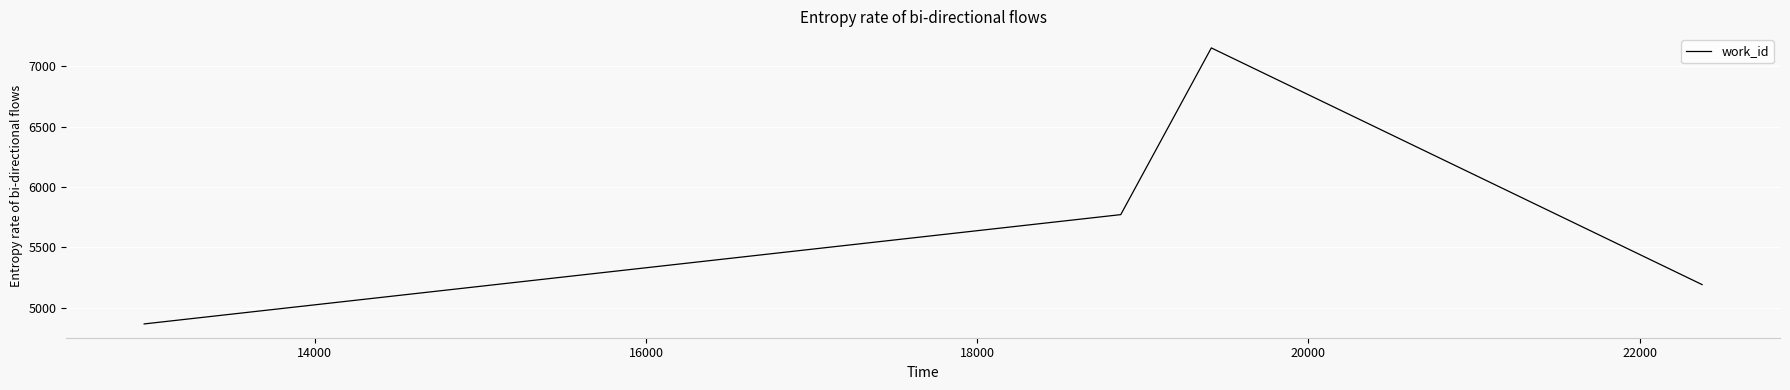

What is the difference between the maximum and minimum values?

2288